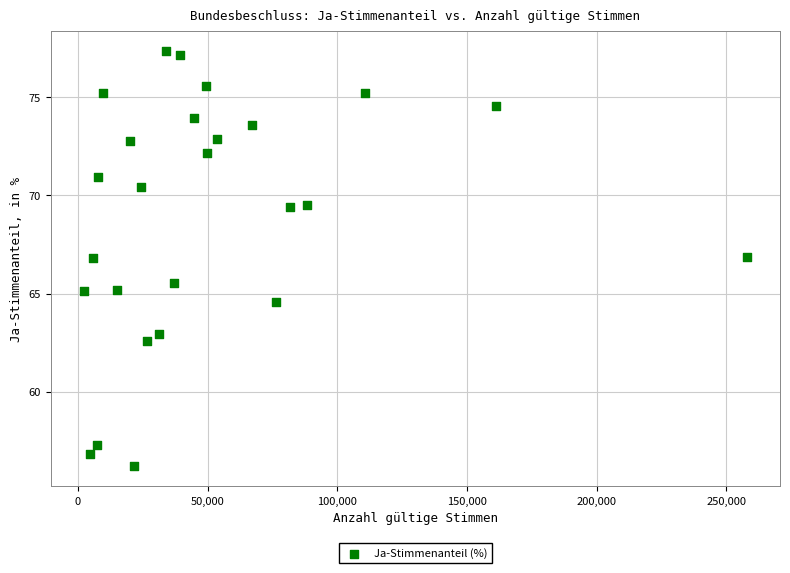

What is the range of Y values (max minus min)?

21.1